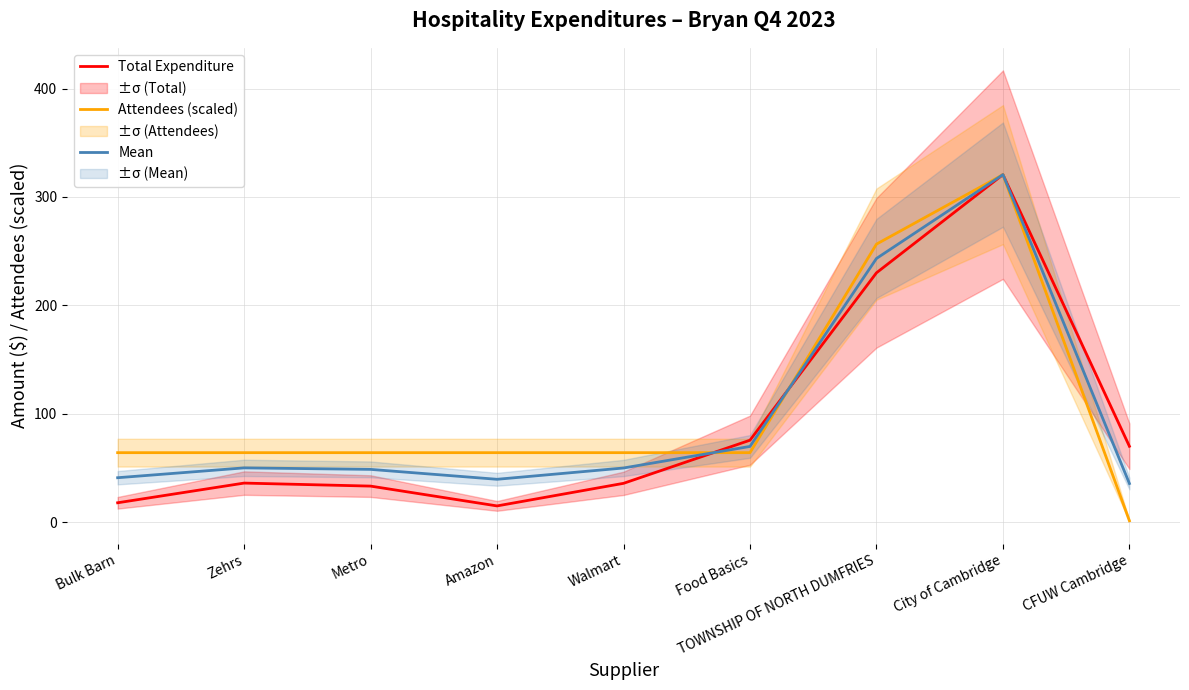

Between Food Basics and TOWNSHIP OF NORTH DUMFRIES, which series saw the biggest shift?

Attendees (scaled)